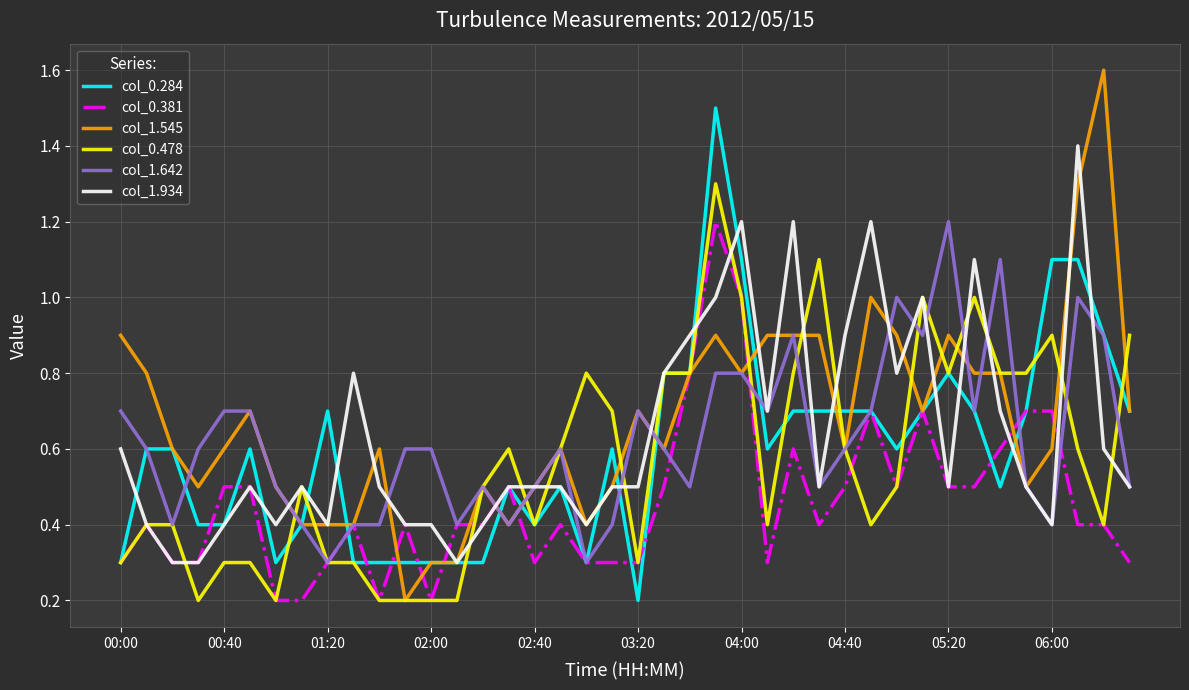

What is the lowest value of the col_1.934 series?

0.3